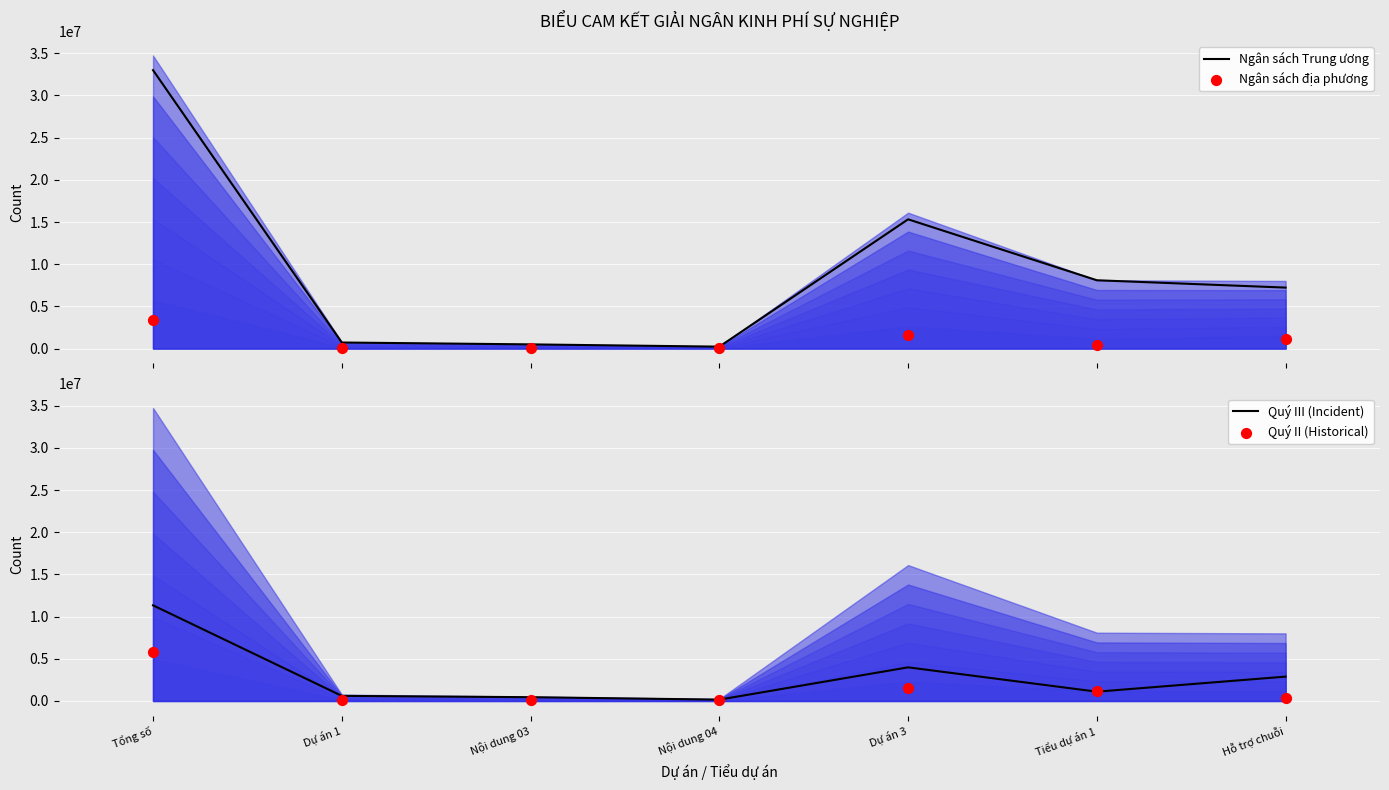

Which series has the largest total across all categories?

Ngân sách Trung ương